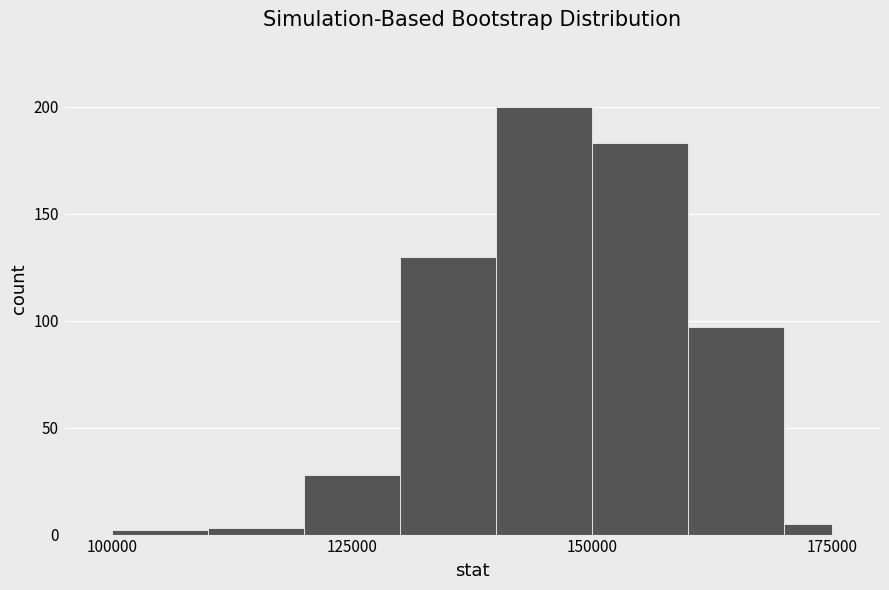

Read against the x-axis, roughly where is the centre of the tallest bar?

145000